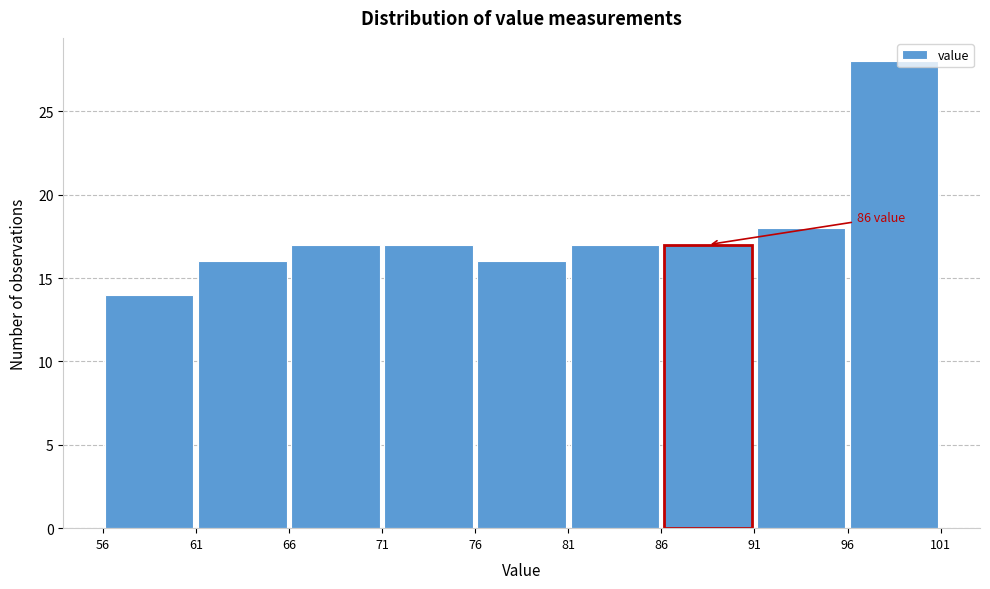

Over which range of the x-axis is the bar tallest?

96 to 101